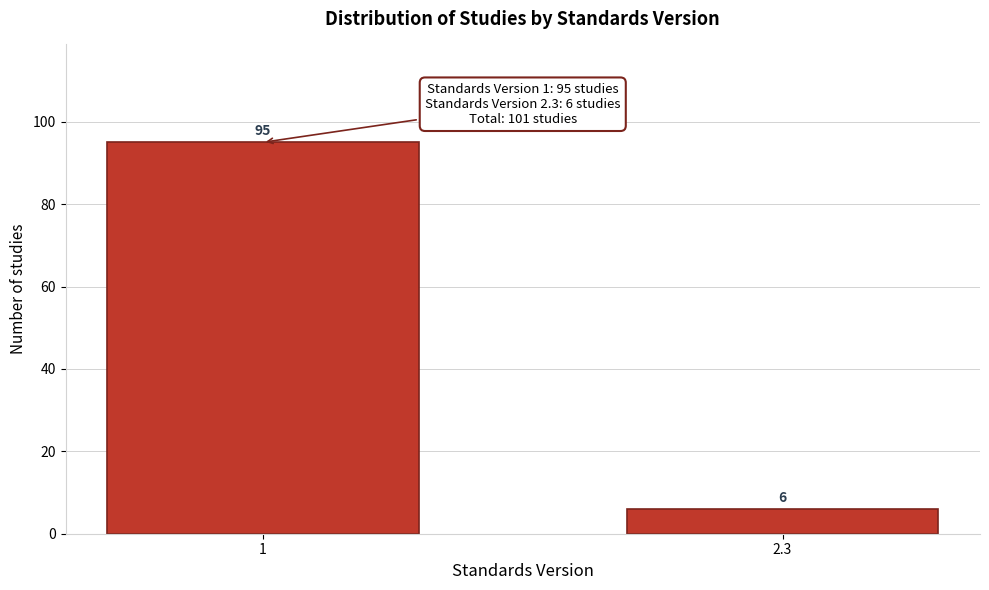

Reading left to right, extract all data points from this chart.

95	6